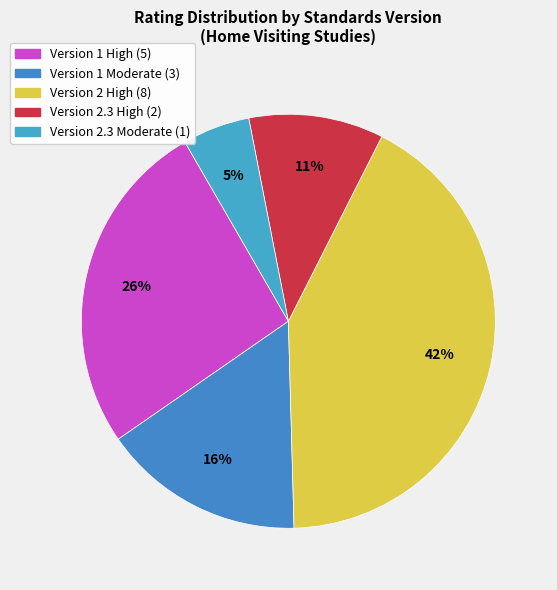

How many segments does this pie chart have?

5